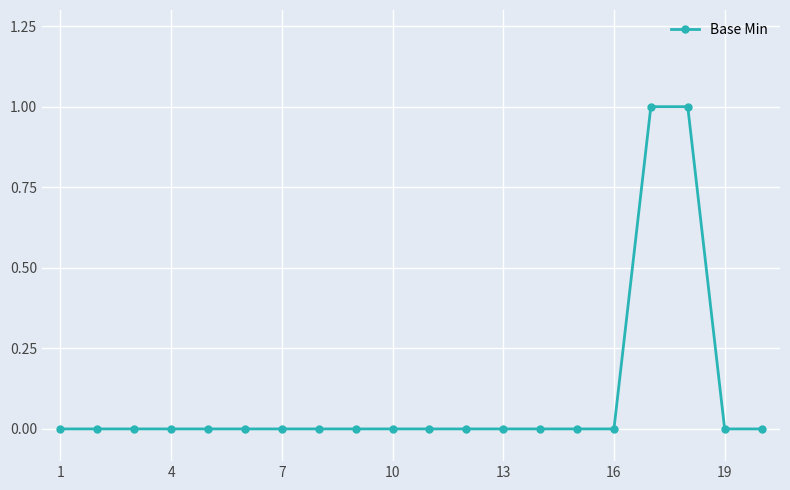

Count the number of categories in the chart.

20